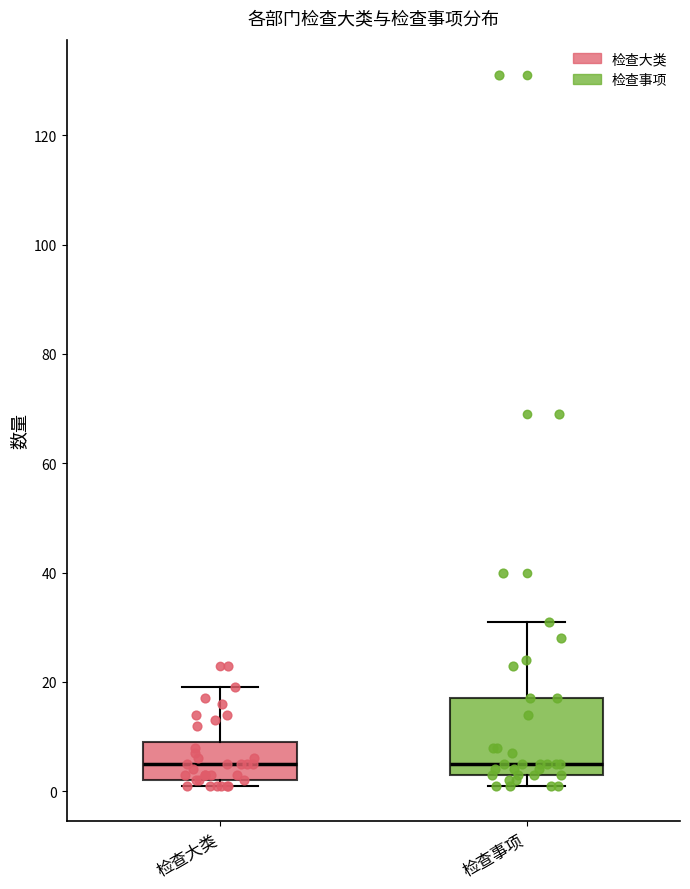

Where is the lower edge of the box for 检查大类 on the y-axis? The values are not printed on the chart, so give them approximately, as read against the axis.

2